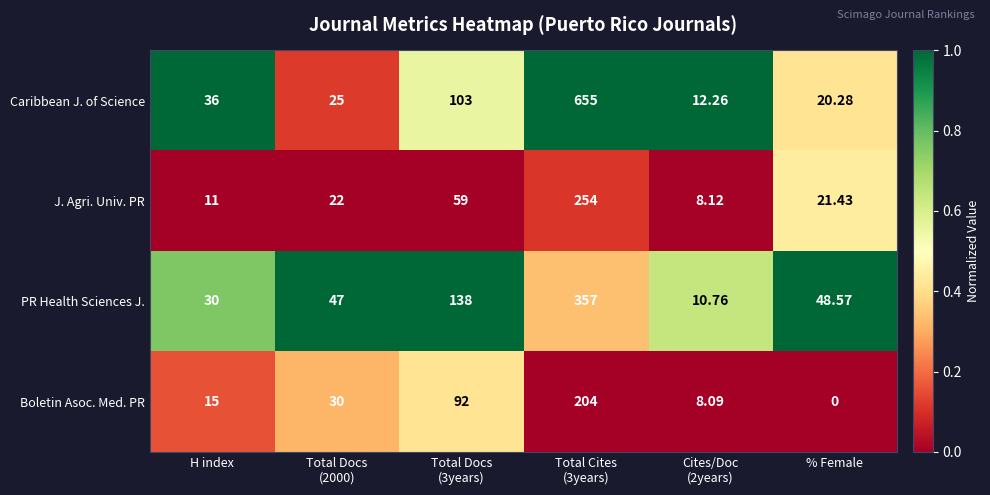

At Cites/Doc
(2years), list the series in order from smallest to largest.

Boletin Asoc. Med. PR, J. Agri. Univ. PR, PR Health Sciences J., Caribbean J. of Science